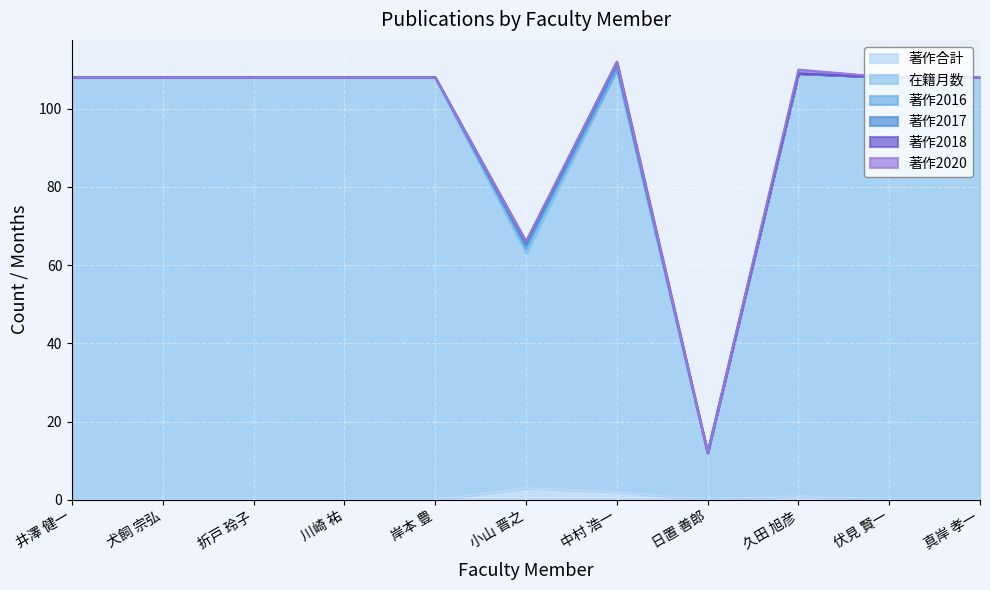

Is it true that 著作2020 equals 0 at 中村 浩一?

True